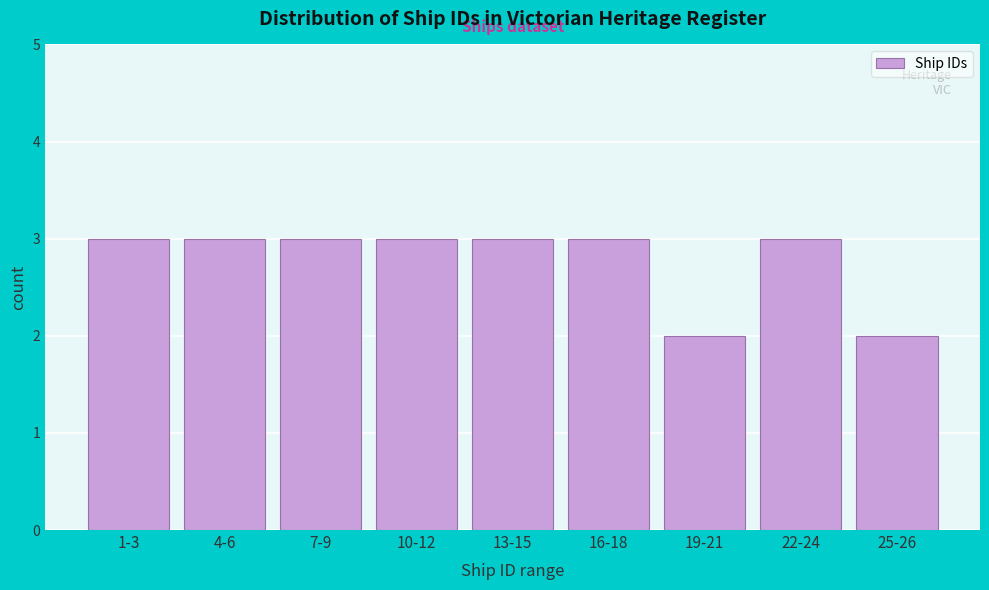

Reading left to right, transcribe all the data shown in this chart.

1-3=3	4-6=3	7-9=3	10-12=3	13-15=3	16-18=3	19-21=2	22-24=3	25-26=2